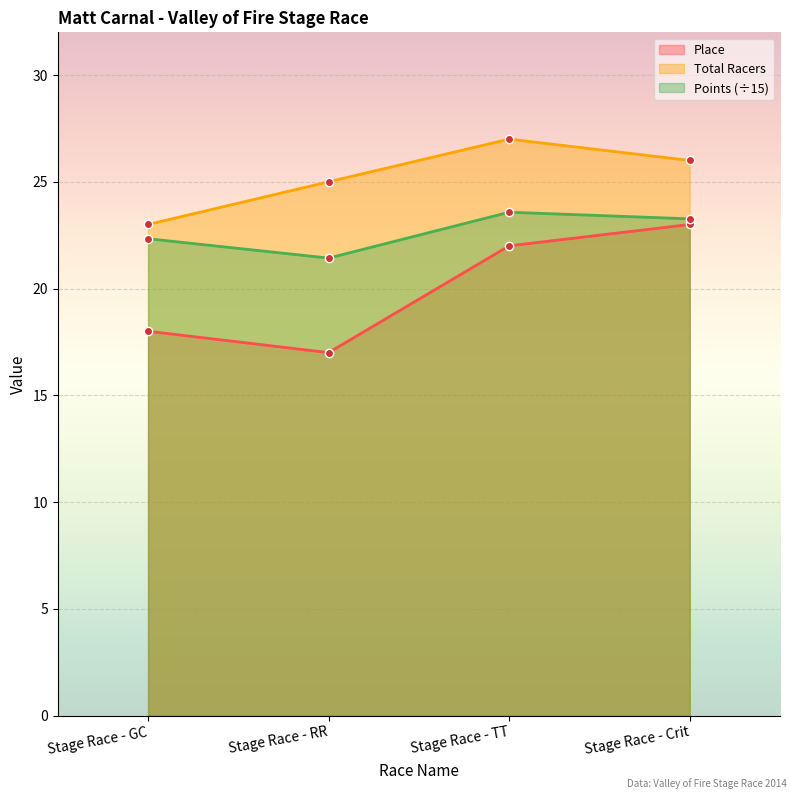

True or false: Place and Points intersect in this chart.

False